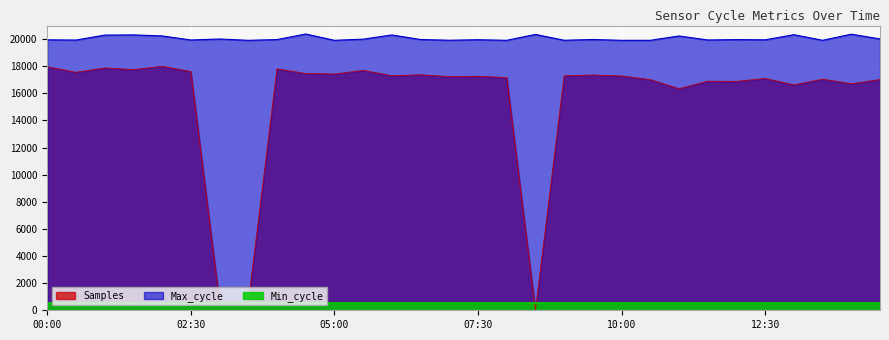

The Max_cycle series shows 20296.0 at 01:00. True or false?

True